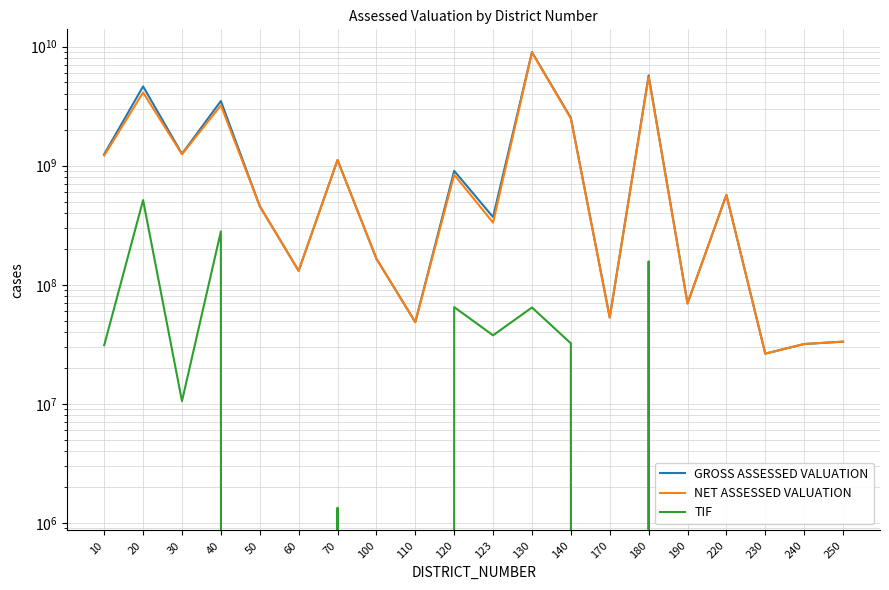

What is the approximate value of GROSS ASSESSED VALUATION at 230, to the nearest 50?

26392800